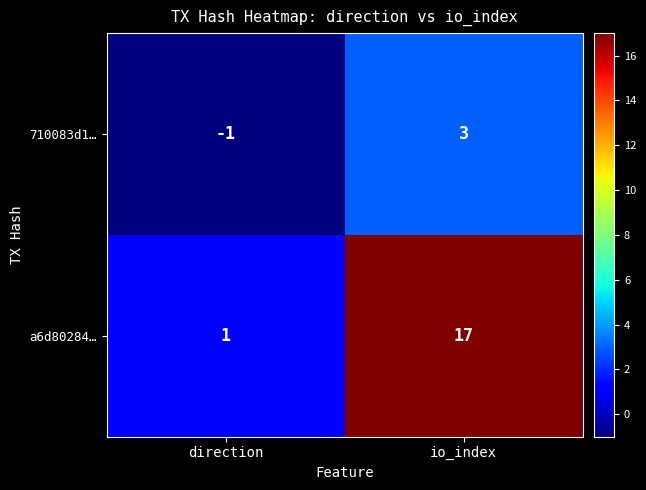

What is the greatest value displayed?

17